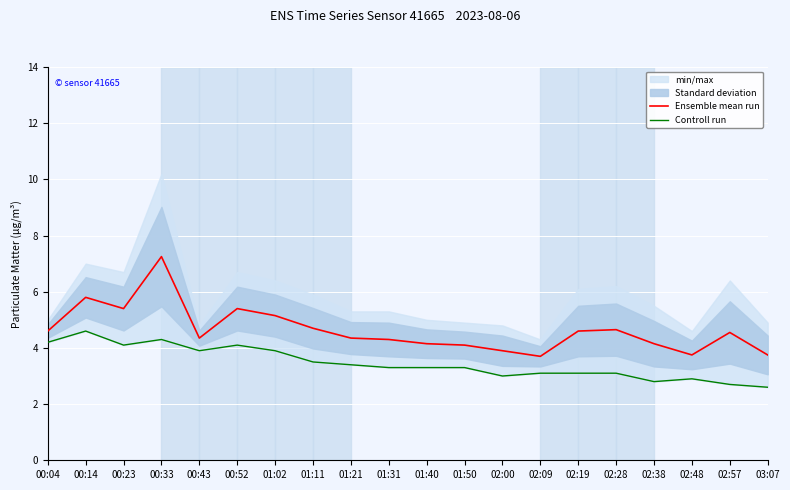

Which has a higher value, 01:11 or 01:50?

01:11